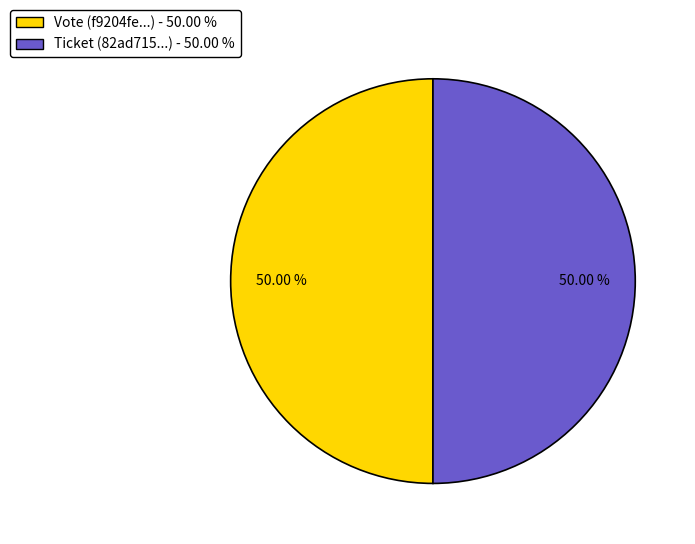

Approximately how many times larger is the value at Ticket (82ad715...) - 50.00 % compared to Vote (f9204fe...) - 50.00 %?

1.0